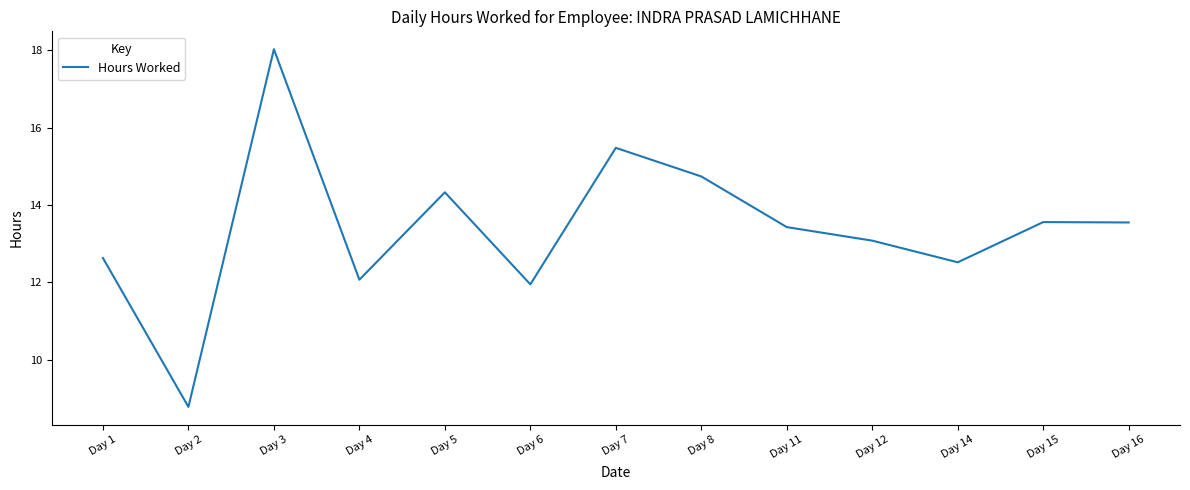

What is the approximate value at Day 1?

12.6